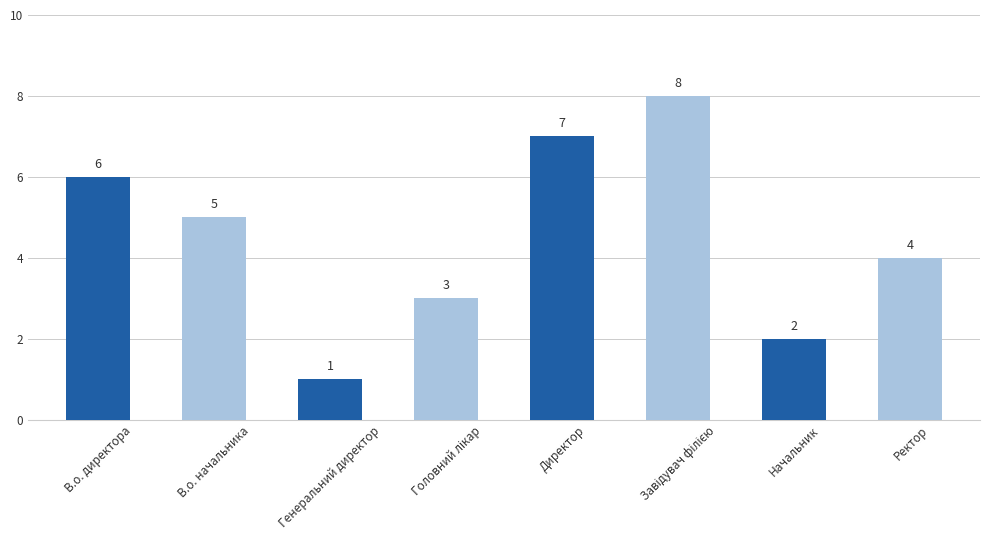

Is it true that the value at Директор is 5?

False